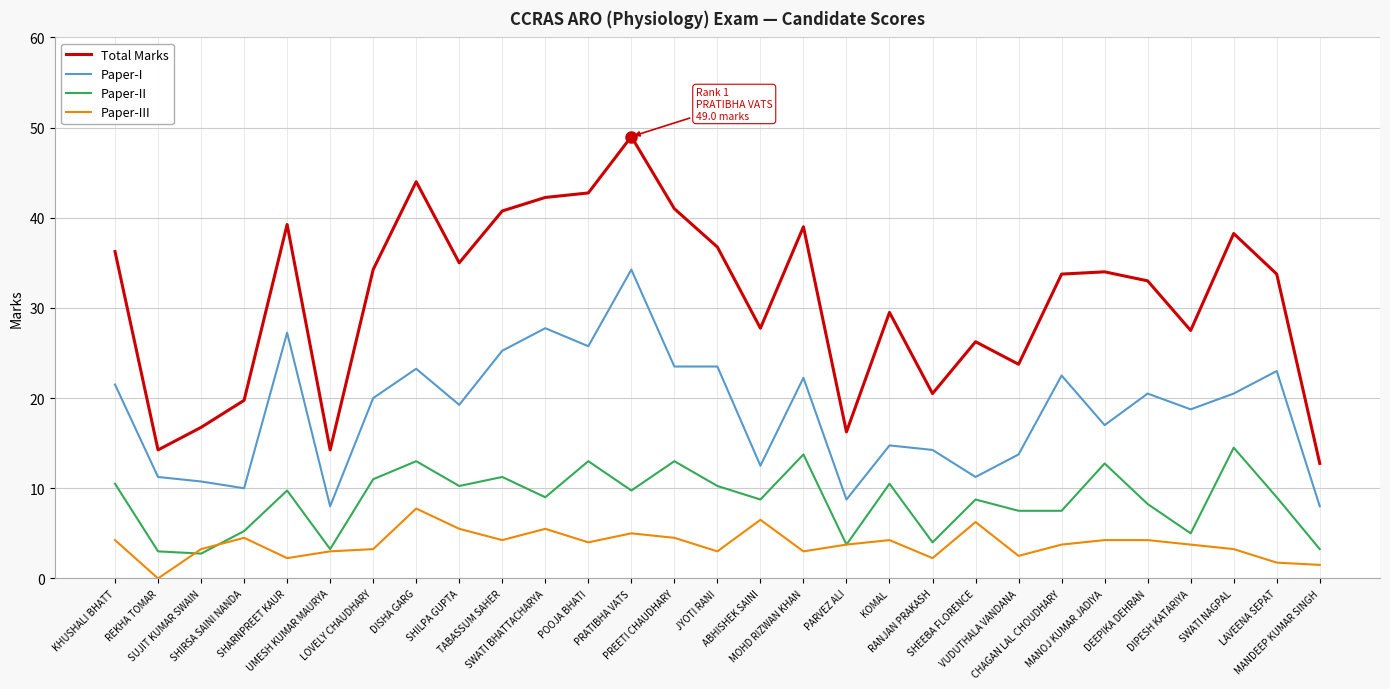

At which category is the sum across all series the highest?

PRATIBHA VATS